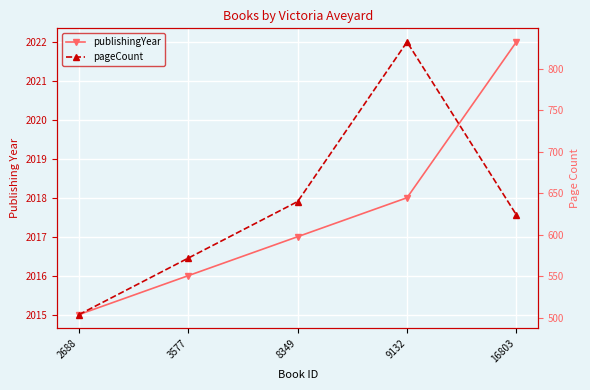

What is the value of the publishingYear point at the 1st from the left?

2015